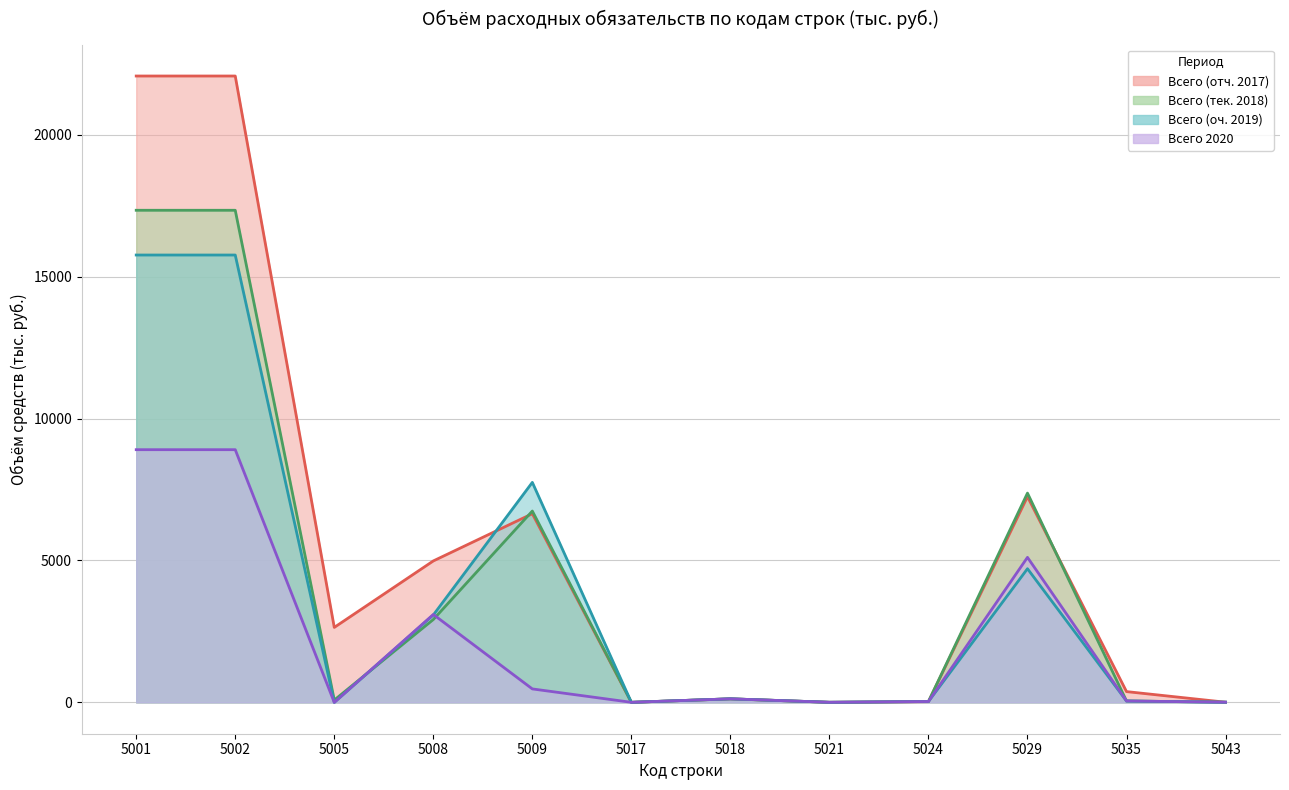

True or false: Всего (отч. 2017) has a value of 26.0 at 5024.

True